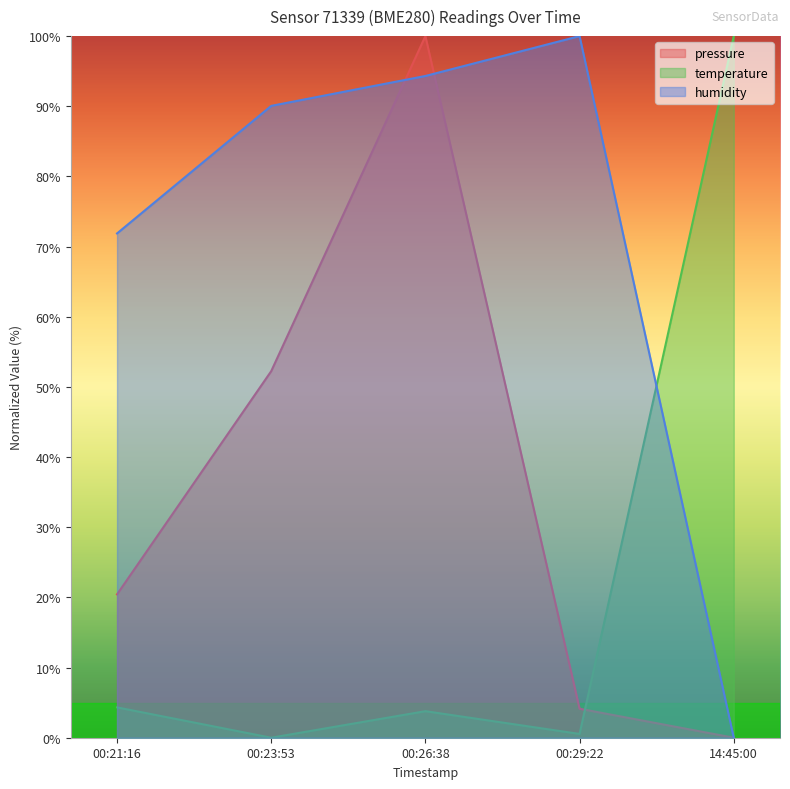

At how many categories does at least one series exceed 73?

4